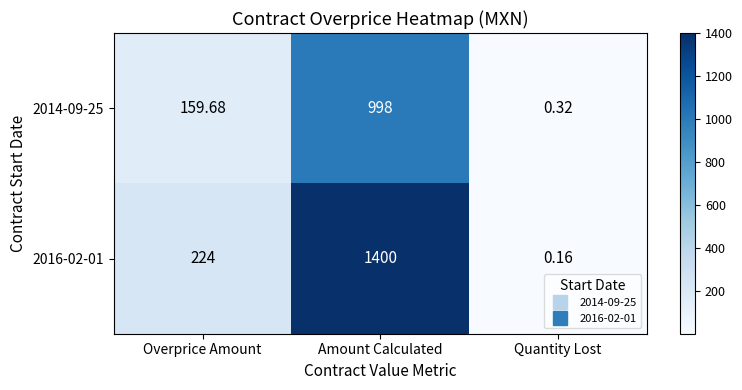

Which category has the highest value in the 2014-09-25 series?

Amount Calculated